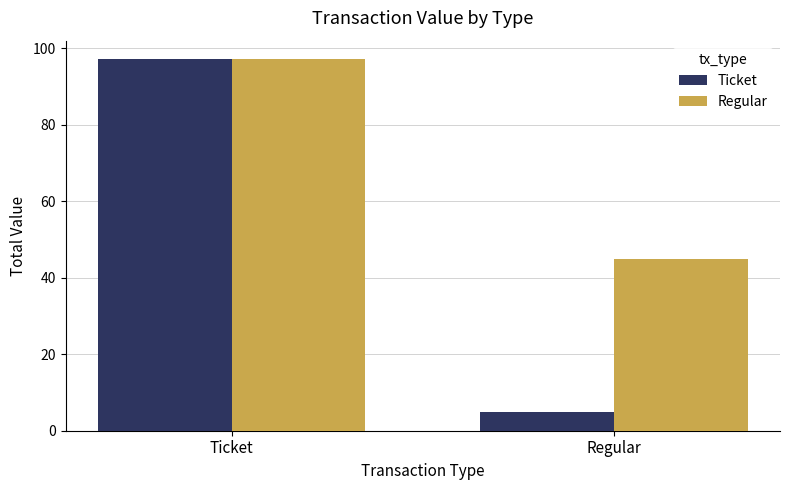

The value of Regular at Regular is 45.0. True or false?

True